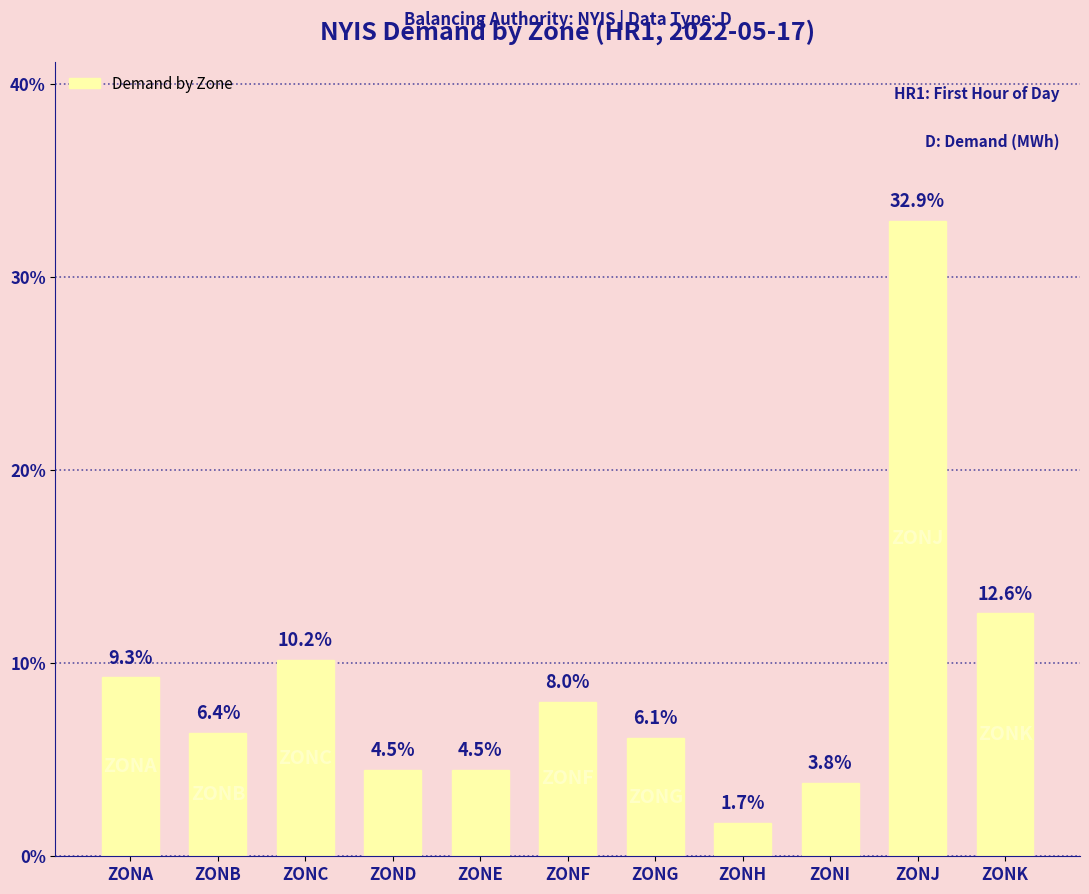

What is the value of the 4th bar from the left?

4.5